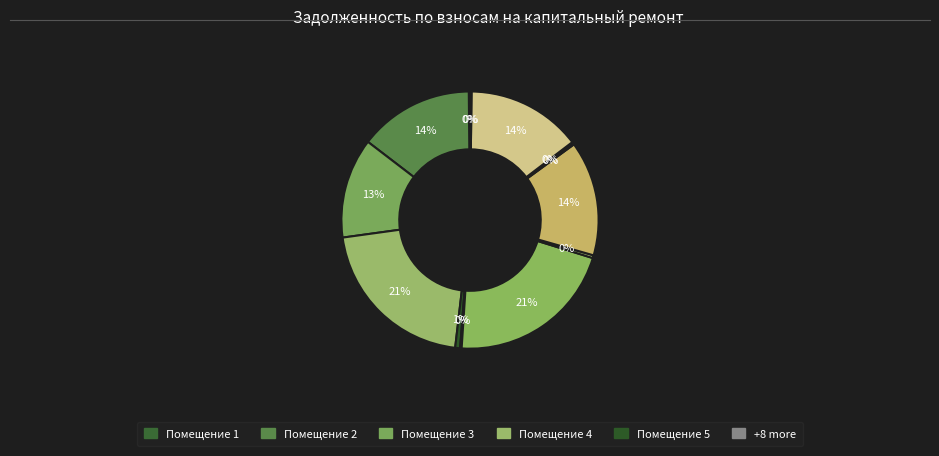

Rank the categories by value from lowest to highest.

6, 12, 1, 13, 7, 15, 11, 9, 5, 3, 2, 10, 14, 4, 8